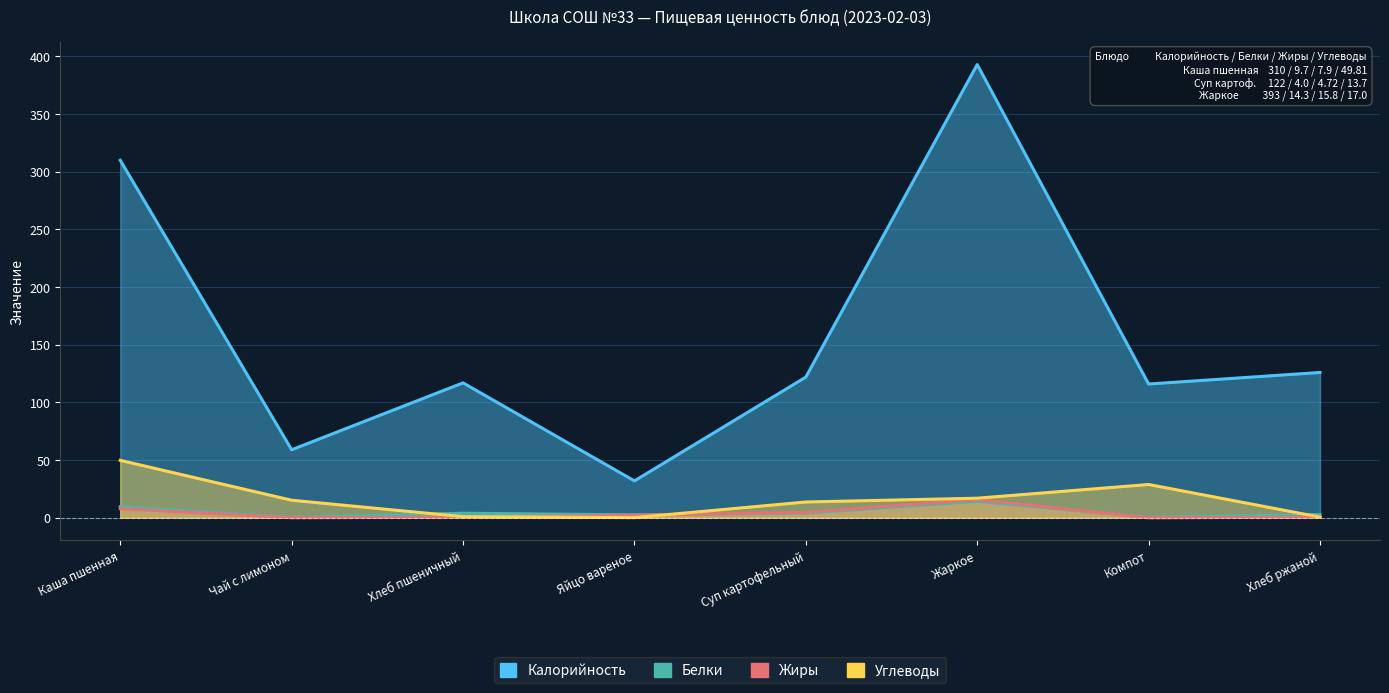

What is the label of the 7th point from the left?

Компот